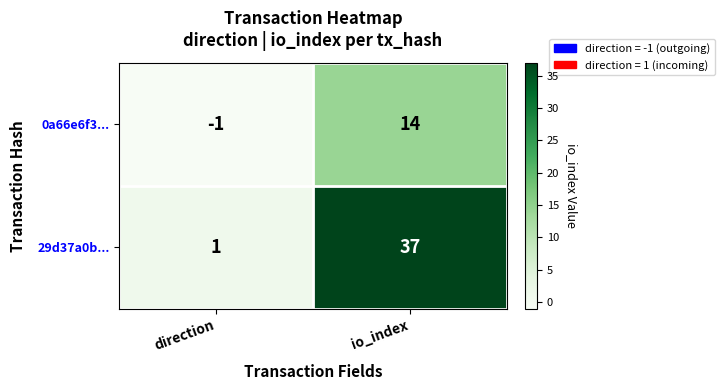

Which series has the largest total across all categories?

29d37a0b...